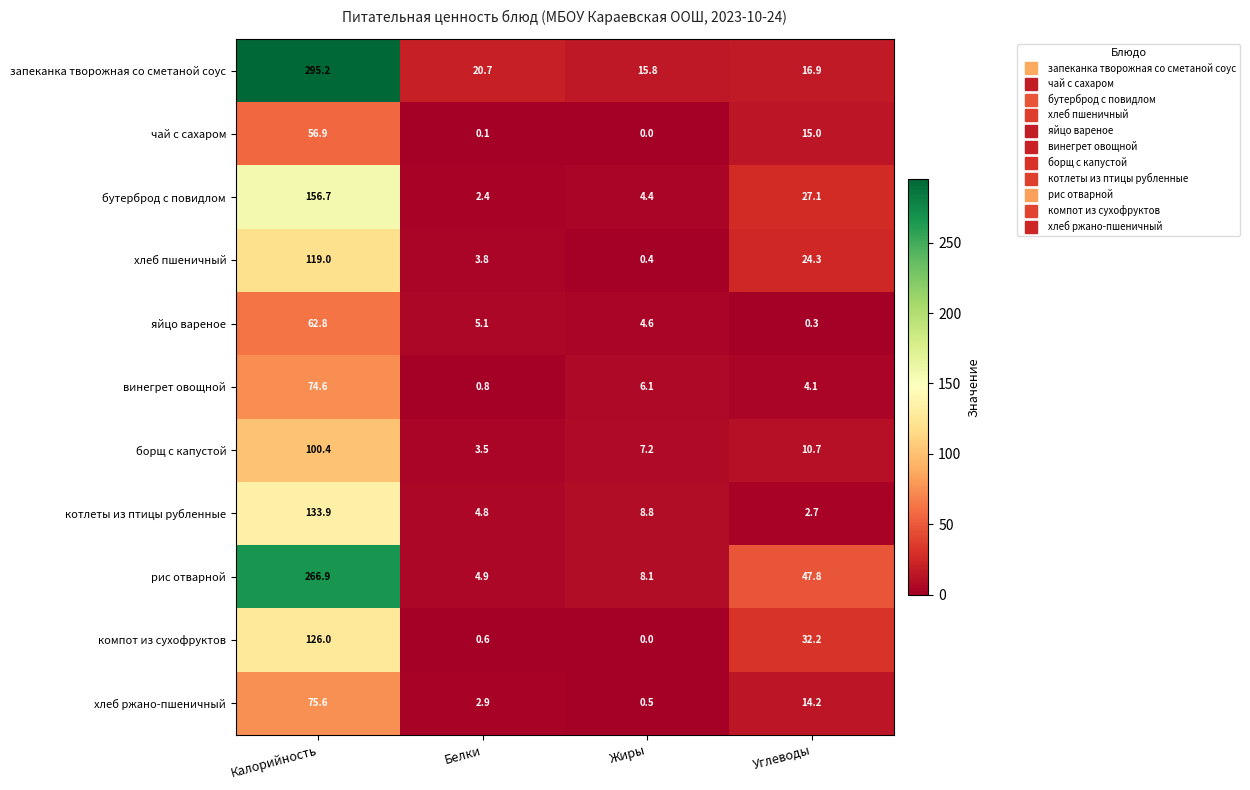

What is the difference between the maximum and minimum values in the бутерброд с повидлом series?

154.3